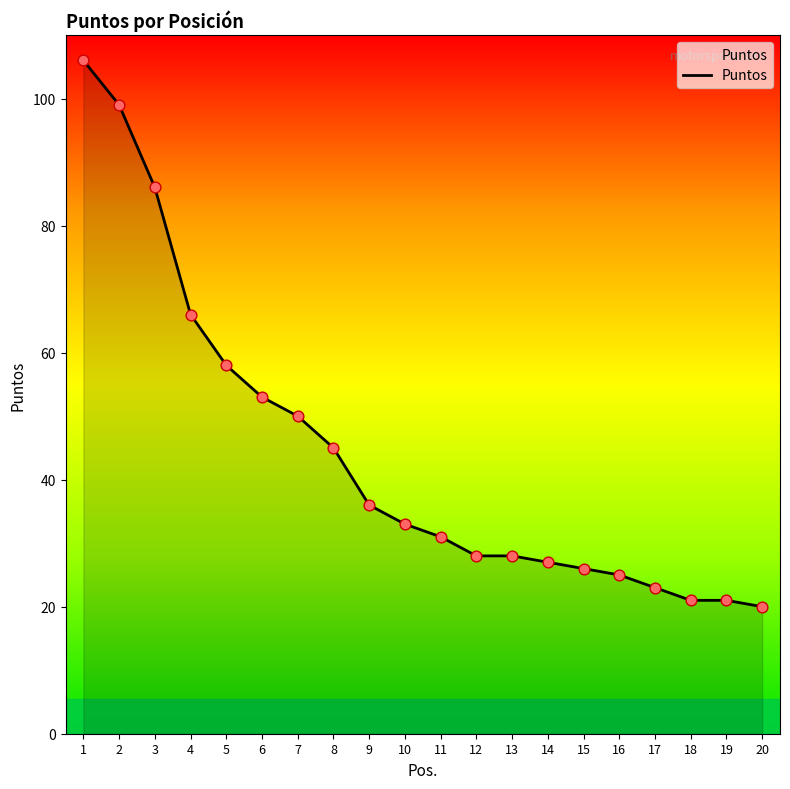

What is the ratio of the value at 20 to the value at 15?

0.8